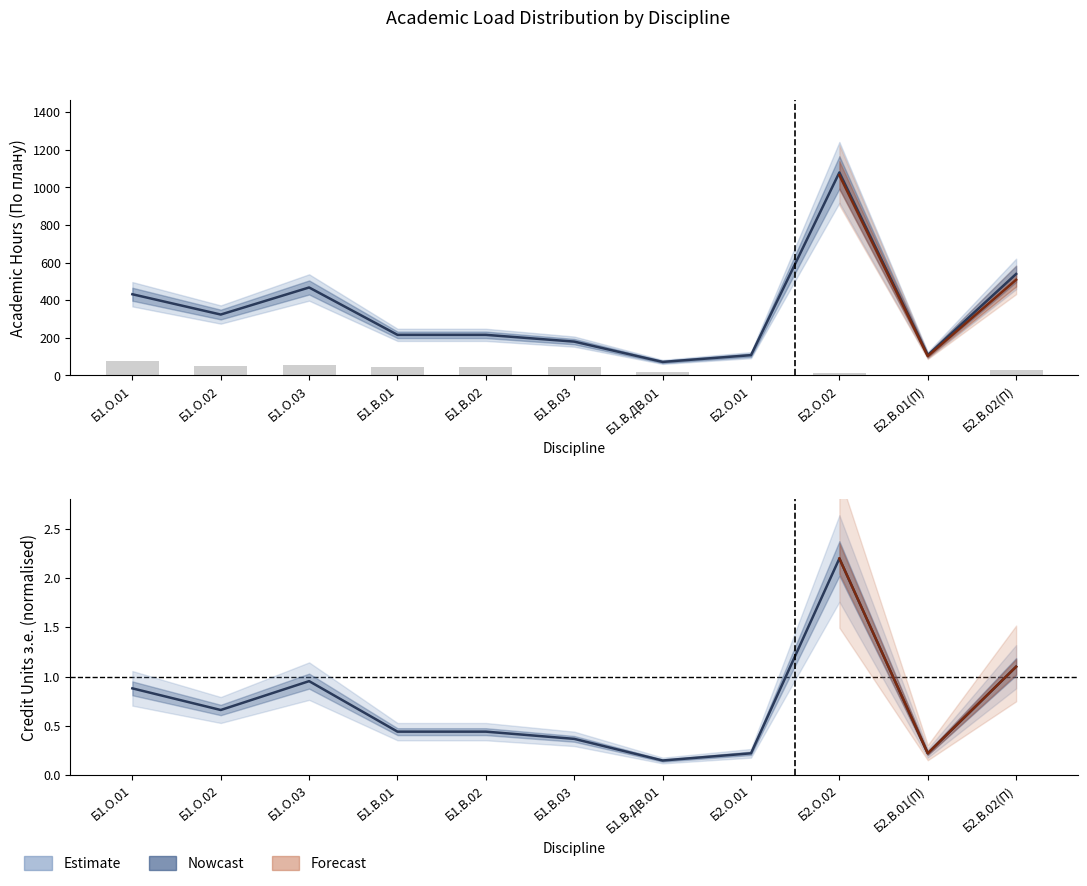

Does the chart contain stacked bars?

No